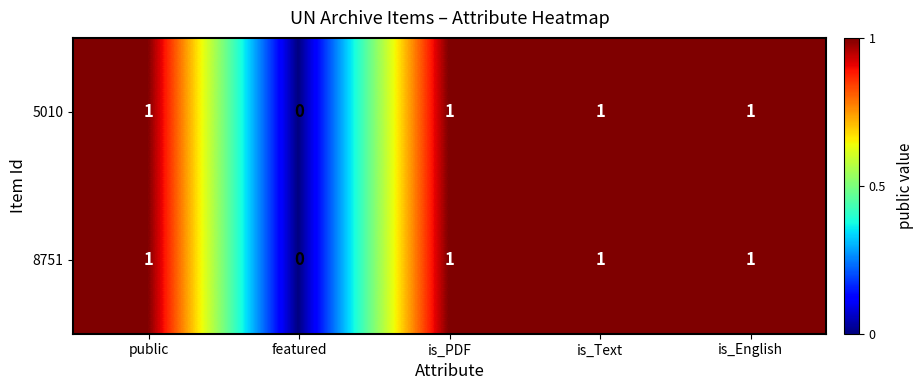

What is the sum of all 8751 values?

4